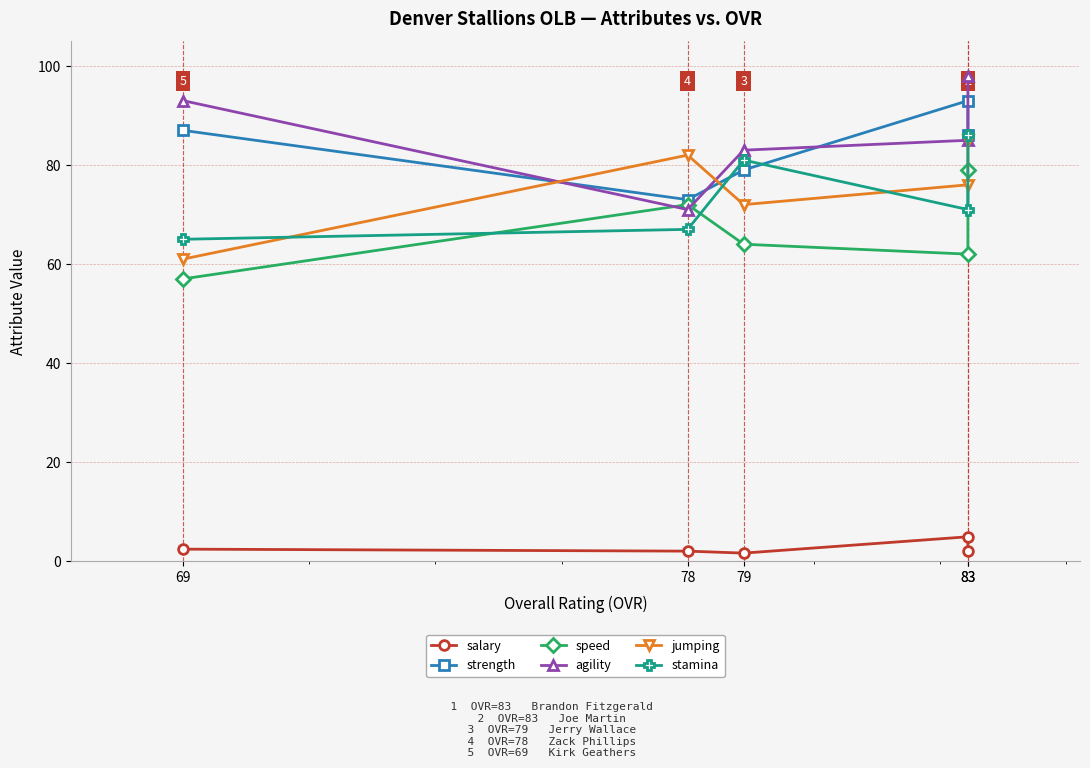

Reading left to right, transcribe all the data shown in this chart.

salary: 83=2.1	83=4.9	79=1.6	78=2.0	69=2.4
strength: 83=86.0	83=93.0	79=79.0	78=73.0	69=87.0
speed: 83=79.0	83=62.0	79=64.0	78=72.0	69=57.0
agility: 83=98.0	83=85.0	79=83.0	78=71.0	69=93.0
jumping: 83=85.0	83=76.0	79=72.0	78=82.0	69=61.0
stamina: 83=86.0	83=71.0	79=81.0	78=67.0	69=65.0